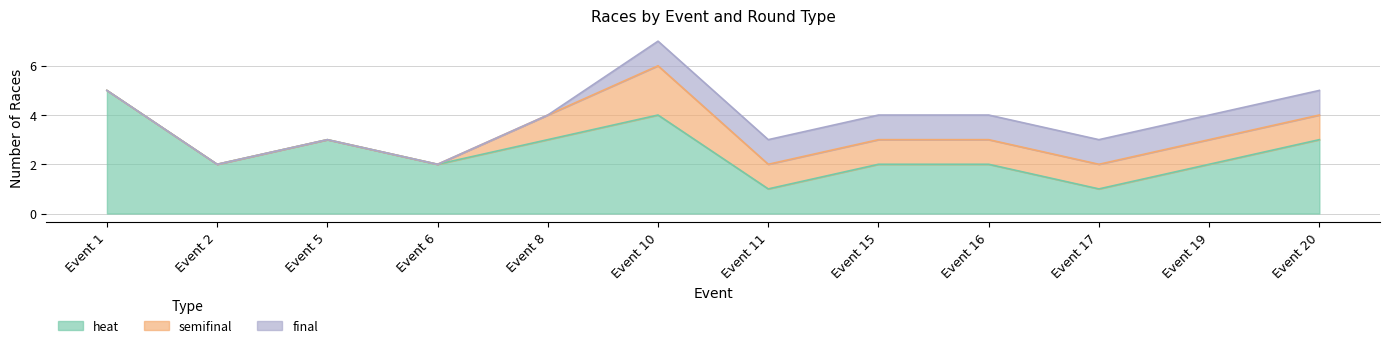

What is the value of the final point at the 8th from the left?

1